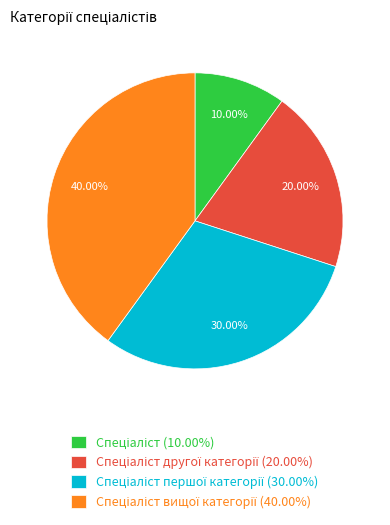

Is there any slice that represents more than half of the pie?

No